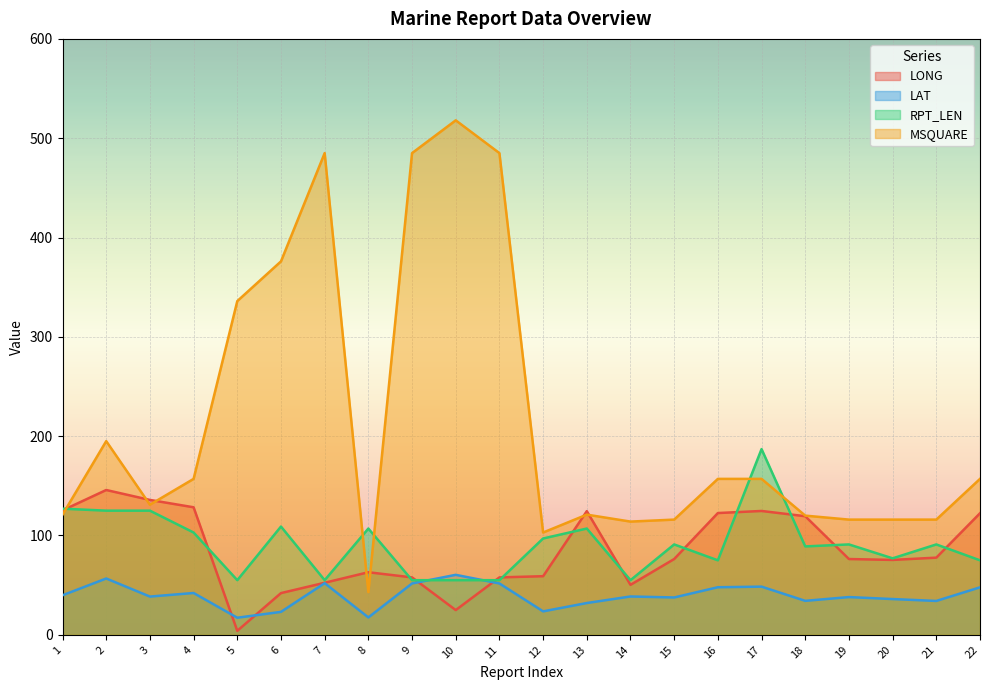

Rank the series at 3 from lowest to highest value.

LAT, RPT_LEN, MSQUARE, LONG